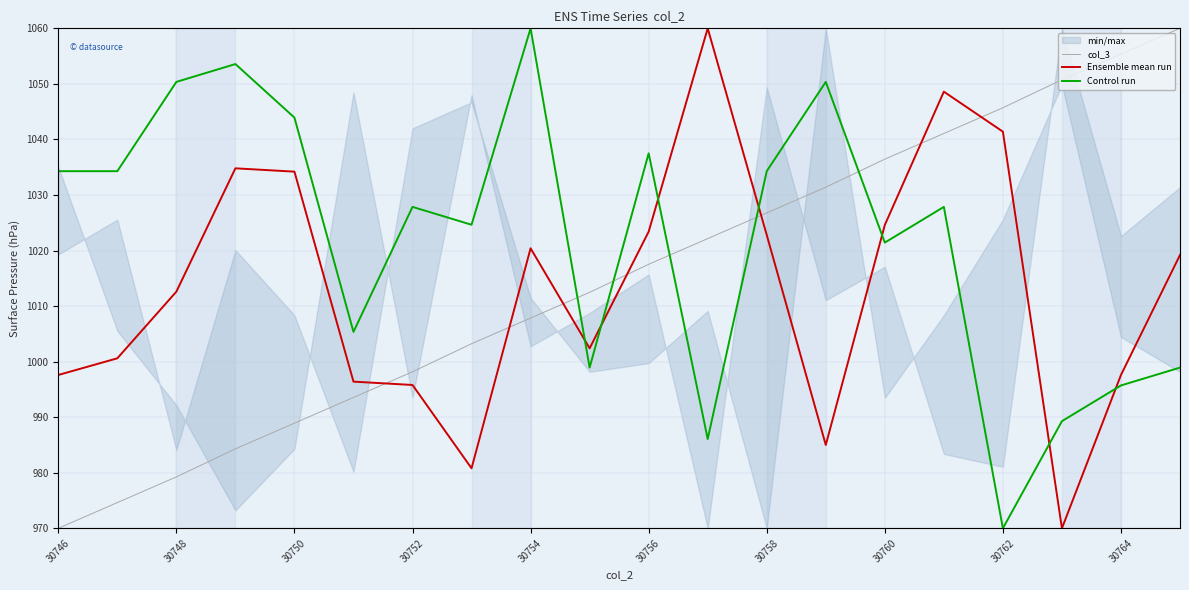

True or false: col_3 has a value of 979.3 at 30748.

True